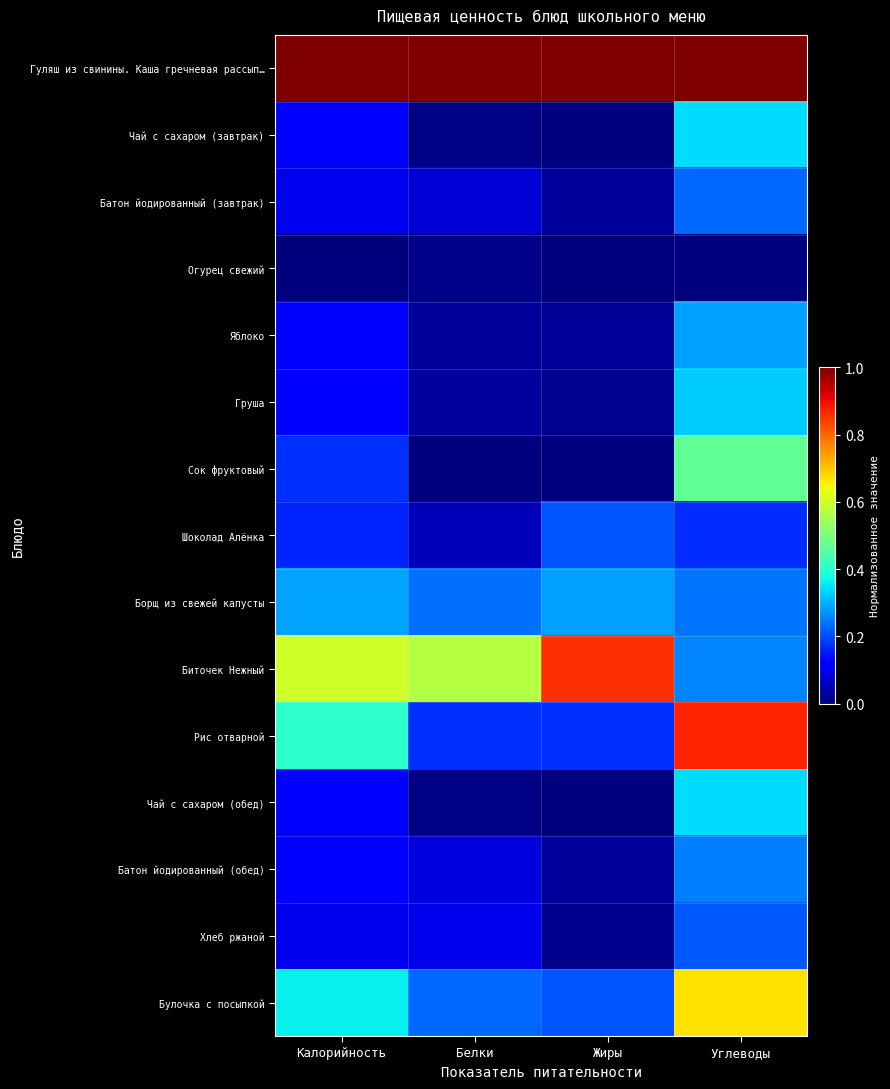

Reading left to right, list all the values displayed in this chart.

Гуляш из свинины. Каша гречневая рассып…: Калорийность=1.0	Белки=1.0	Жиры=1.0	Углеводы=1.0
Чай с сахаром (завтрак): Калорийность=0.1	Белки=0.0	Жиры=0.0	Углеводы=0.3
Батон йодированный (завтрак): Калорийность=0.1	Белки=0.1	Жиры=0.0	Углеводы=0.2
Огурец свежий: Калорийность=0.0	Белки=0.0	Жиры=0.0	Углеводы=0.0
Яблоко: Калорийность=0.1	Белки=0.0	Жиры=0.0	Углеводы=0.3
Груша: Калорийность=0.1	Белки=0.0	Жиры=0.0	Углеводы=0.3
Сок фруктовый: Калорийность=0.2	Белки=0.0	Жиры=0.0	Углеводы=0.5
Шоколад Алёнка: Калорийность=0.2	Белки=0.1	Жиры=0.2	Углеводы=0.2
Борщ из свежей капусты: Калорийность=0.3	Белки=0.2	Жиры=0.3	Углеводы=0.2
Биточек Нежный: Калорийность=0.6	Белки=0.6	Жиры=0.9	Углеводы=0.3
Рис отварной: Калорийность=0.4	Белки=0.2	Жиры=0.2	Углеводы=0.9
Чай с сахаром (обед): Калорийность=0.1	Белки=0.0	Жиры=0.0	Углеводы=0.3
Батон йодированный (обед): Калорийность=0.1	Белки=0.1	Жиры=0.0	Углеводы=0.3
Хлеб ржаной: Калорийность=0.1	Белки=0.1	Жиры=0.0	Углеводы=0.2
Булочка с посыпкой: Калорийность=0.4	Белки=0.2	Жиры=0.2	Углеводы=0.7